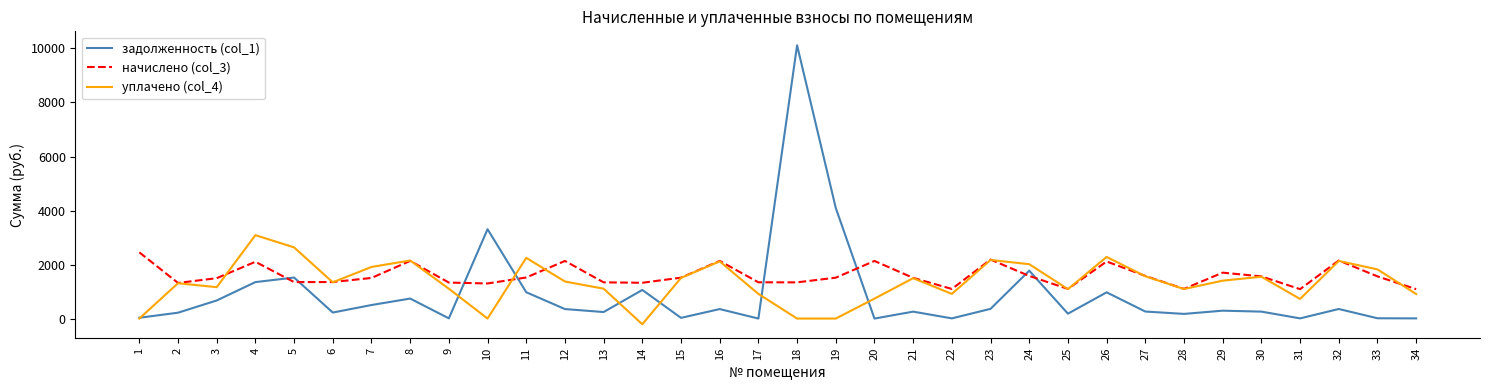

At which category does уплачено (col_4) reach its first local peak?

2